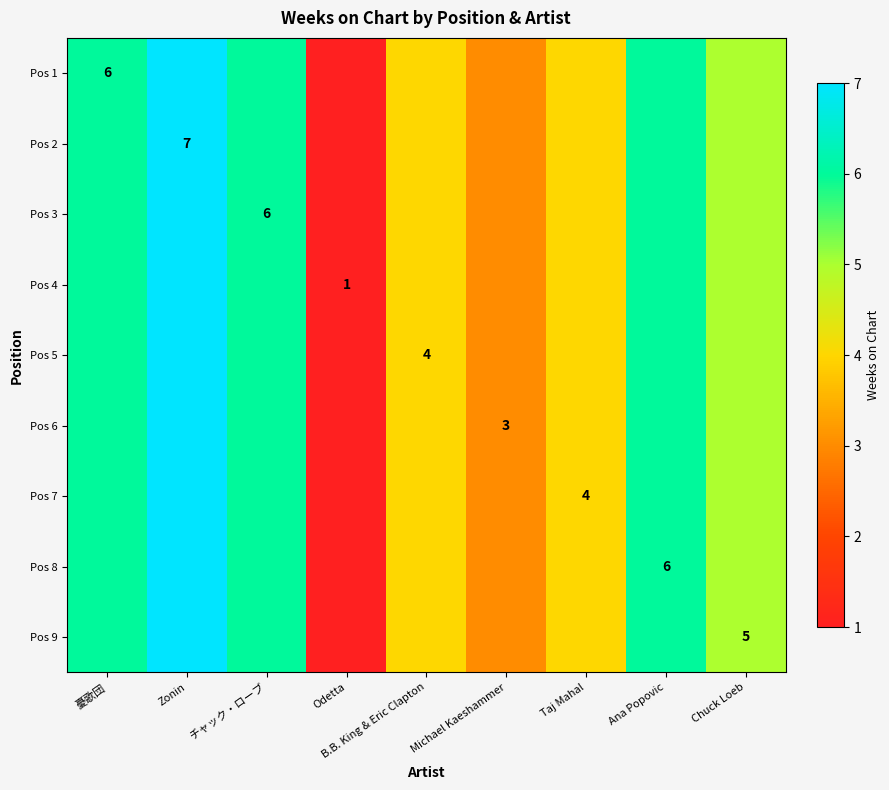

Which has a higher value, 憂歌団 or Odetta?

憂歌団